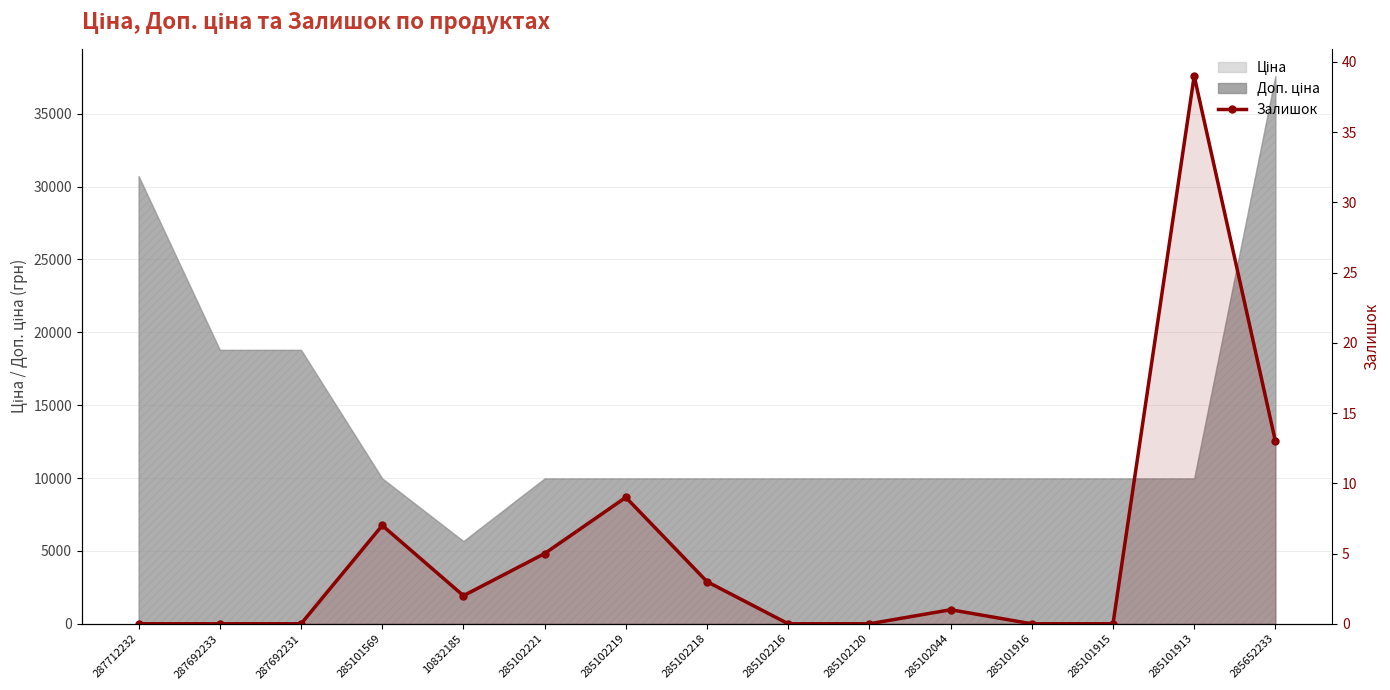

How many points are higher than both their immediate neighbors (excluding endpoints)?

4